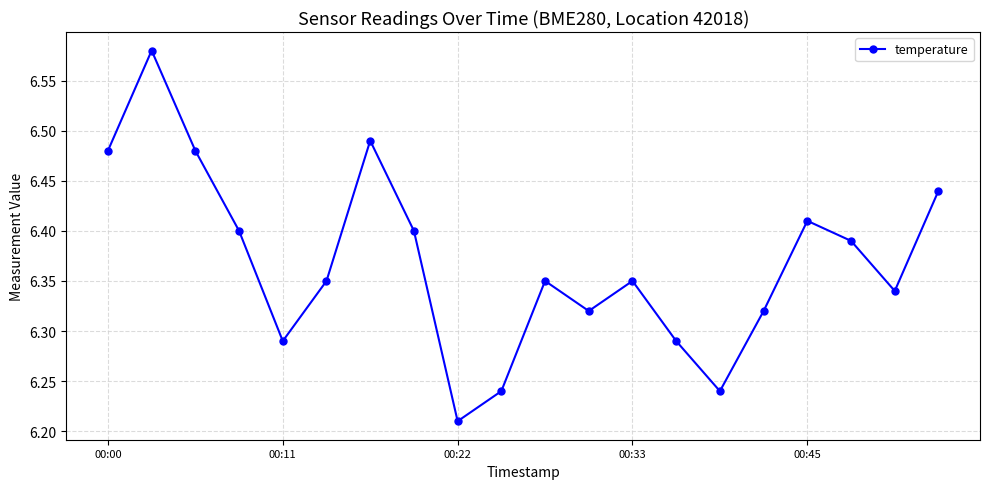

How many values are between 6 and 7?

20